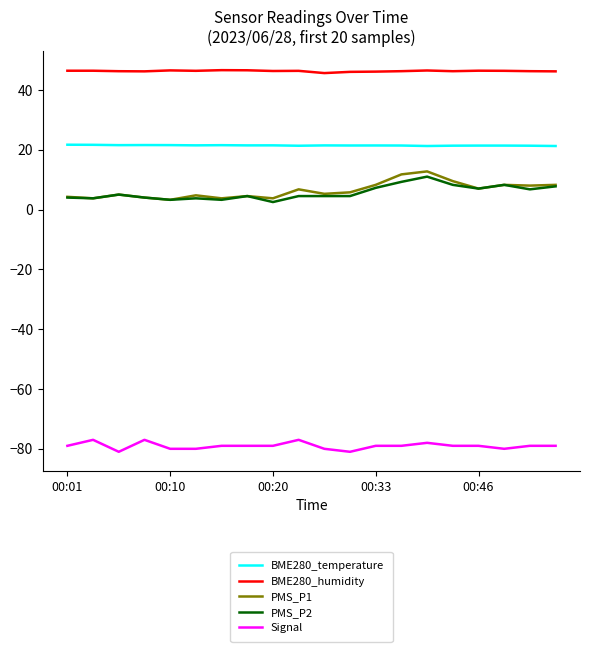

True or false: PMS_P2 and BME280_humidity cross at least once.

False